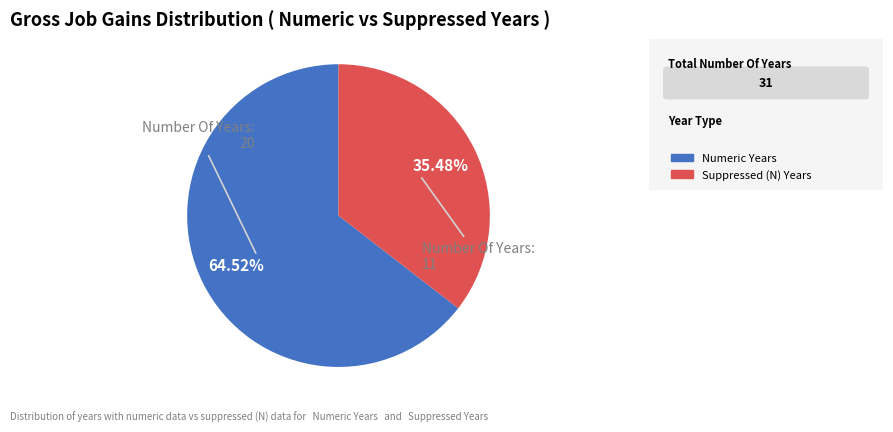

How many slices are in this pie chart?

2